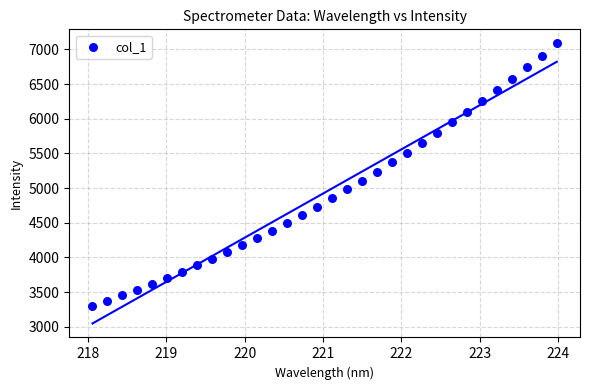

What is the range of Y values (max minus min)?

3783.4